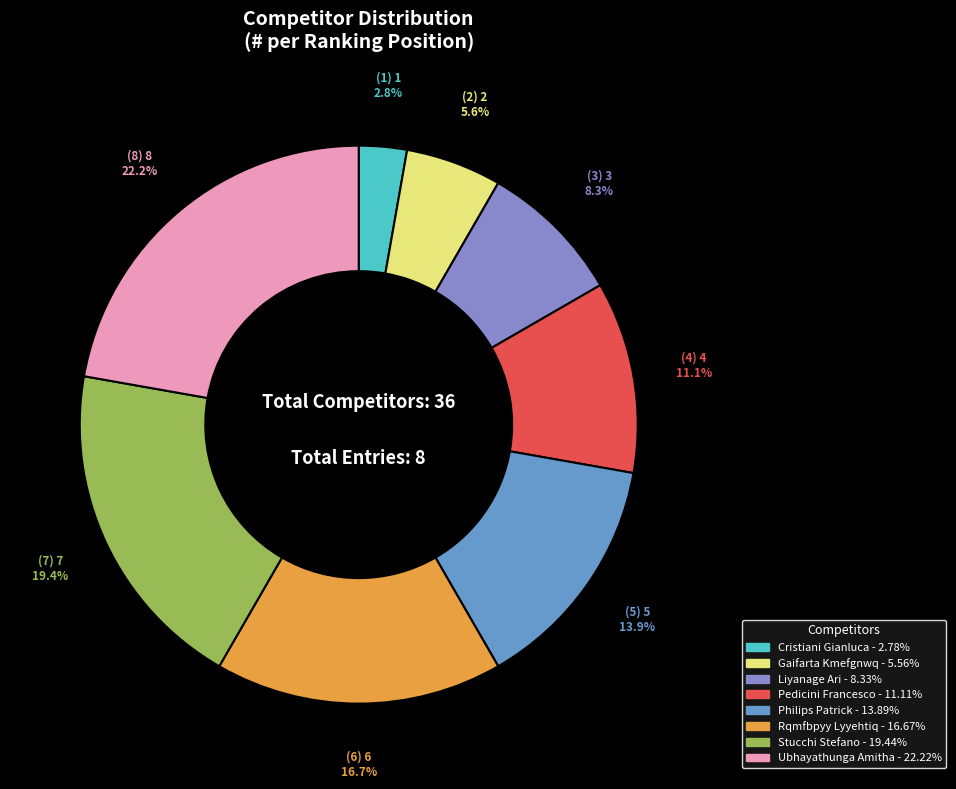

Is the sum of Pedicini Francesco and Gaifarta Kmefgnwq greater than half?

No